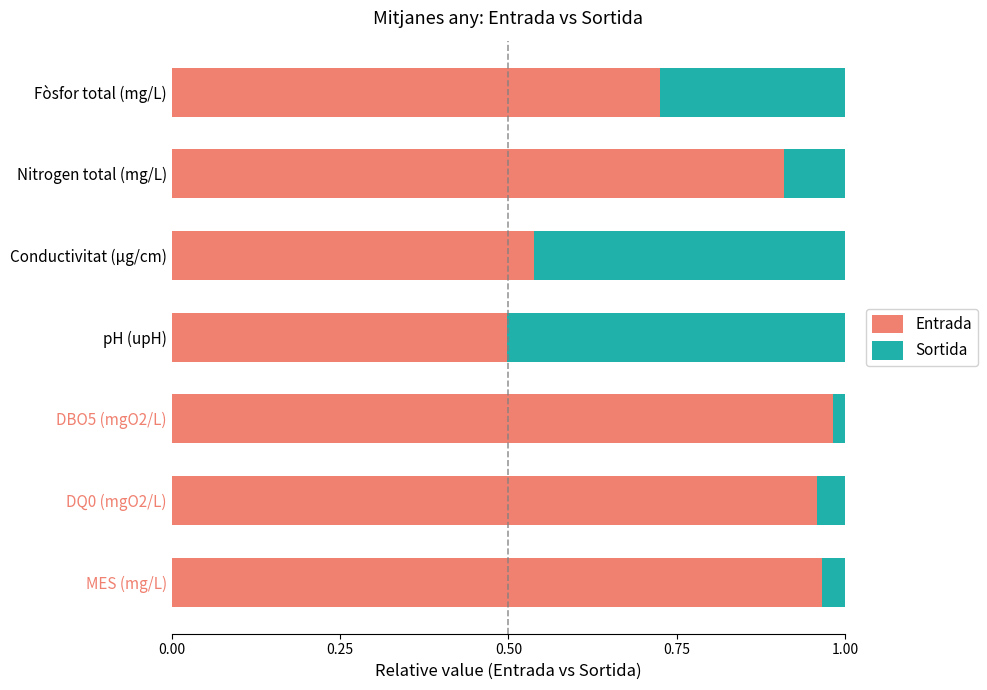

How many distinct data groups are displayed?

2